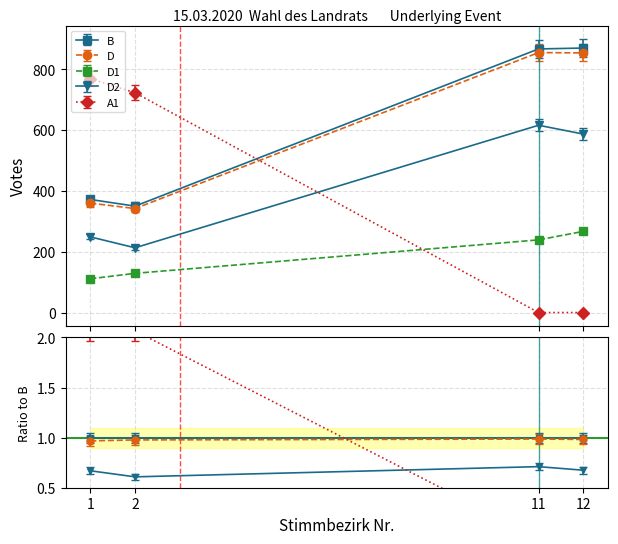

Rank the categories by D1 value from highest to lowest.

12, 11, 2, 1